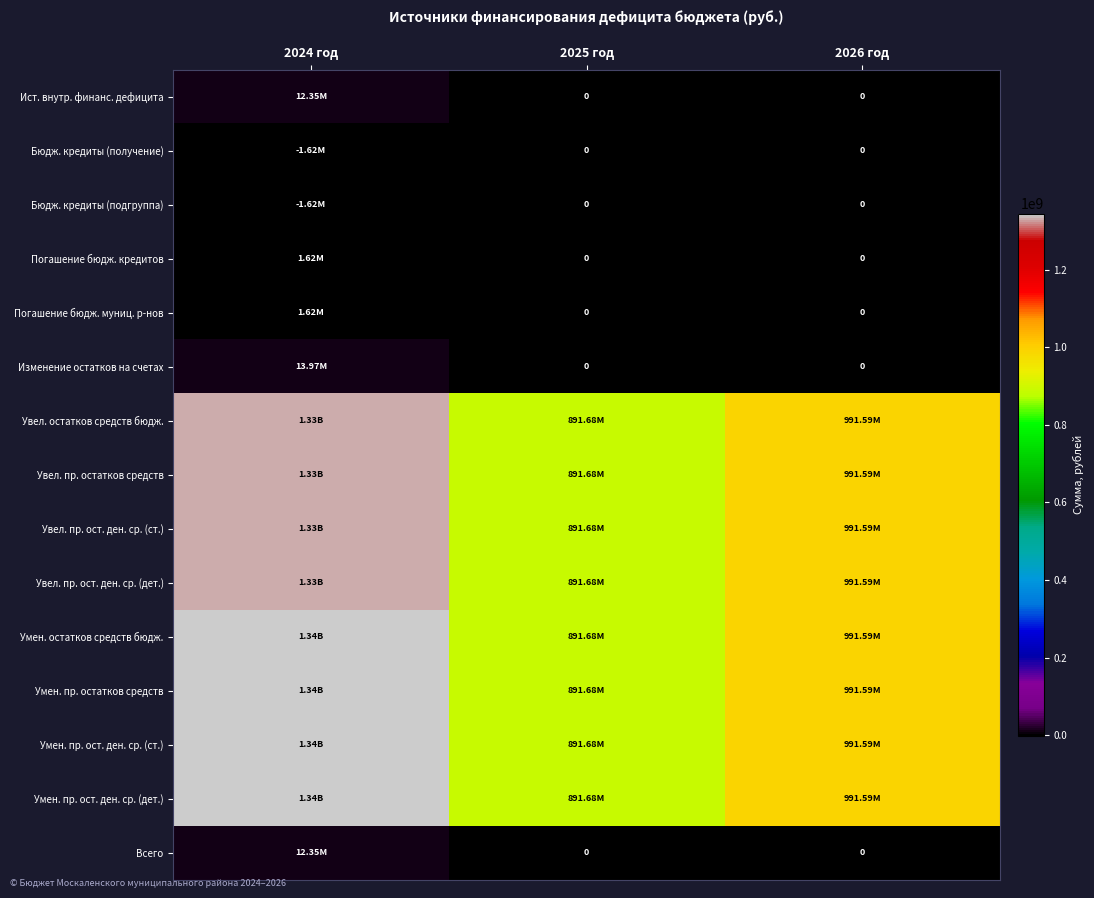

Which series has the largest total across all categories?

Умен. остатков средств бюдж.